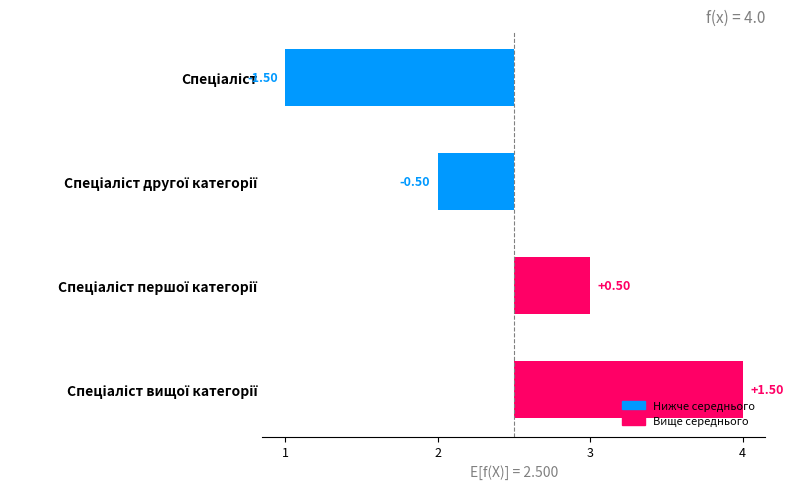

The value at Спеціаліст is -1.5. True or false?

True